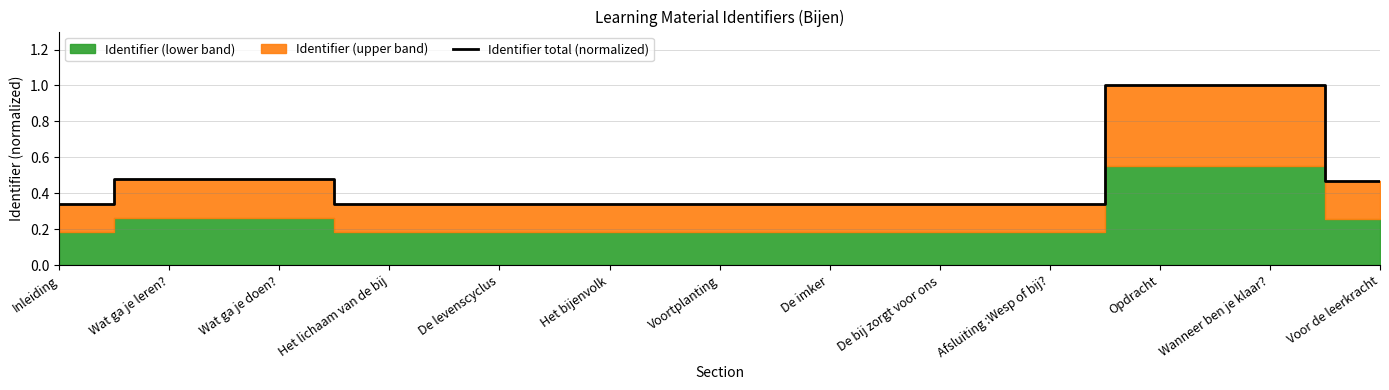

What is the label of the 13th point from the right?

Inleiding